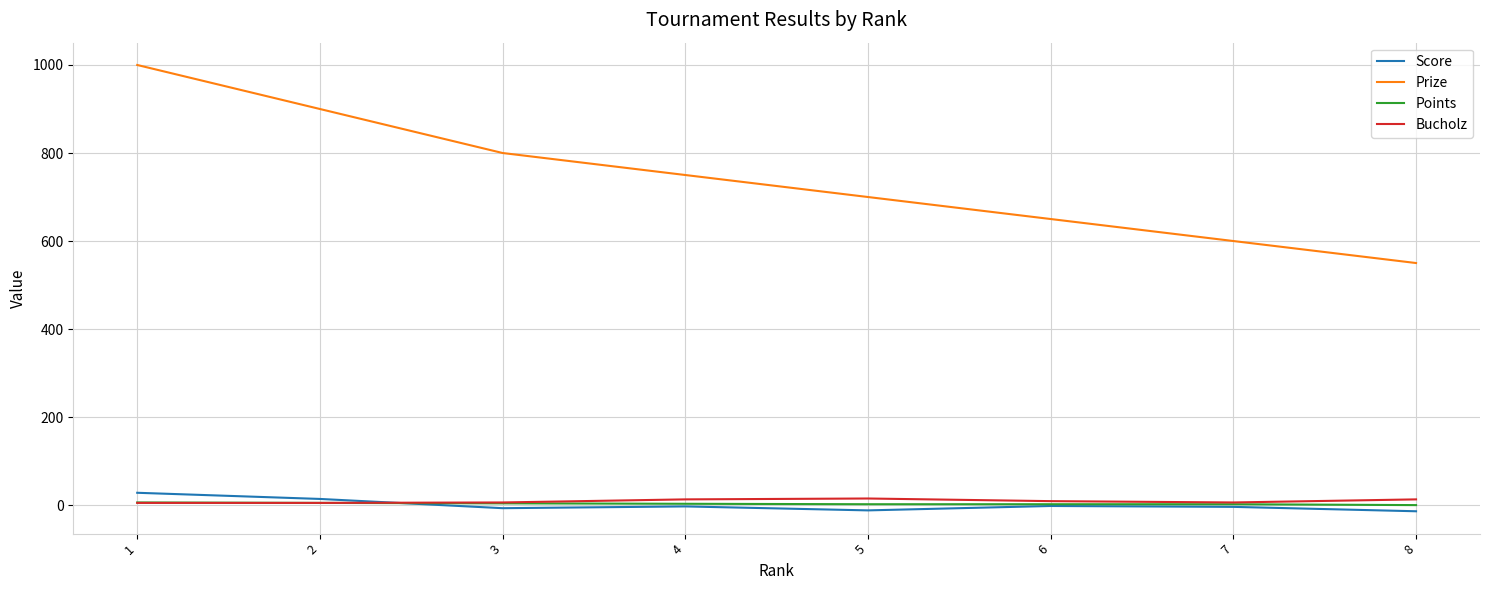

At which label does Points first exceed 3?

1